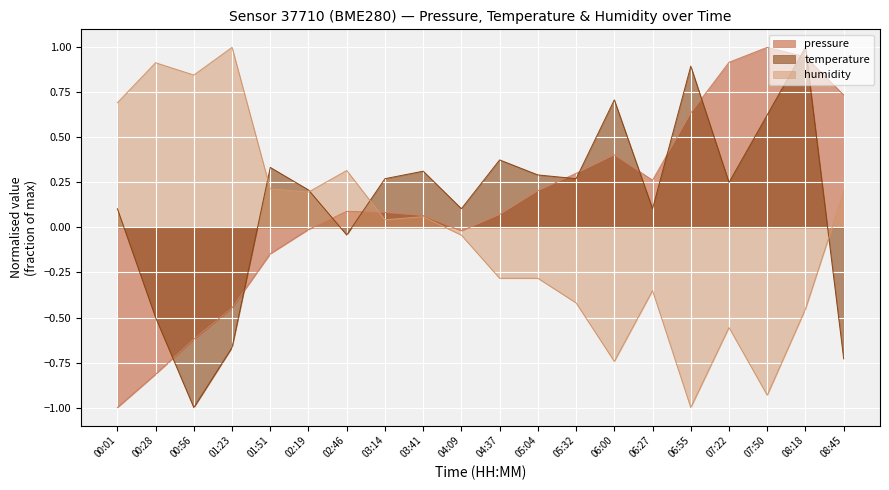

The temperature series shows -0.5 at 00:28. True or false?

True